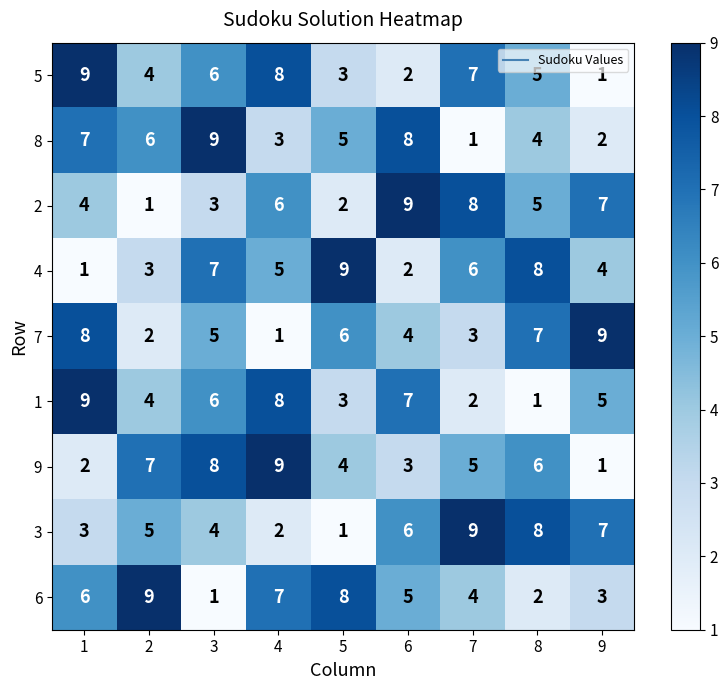

How many categories are shown in the chart?

9